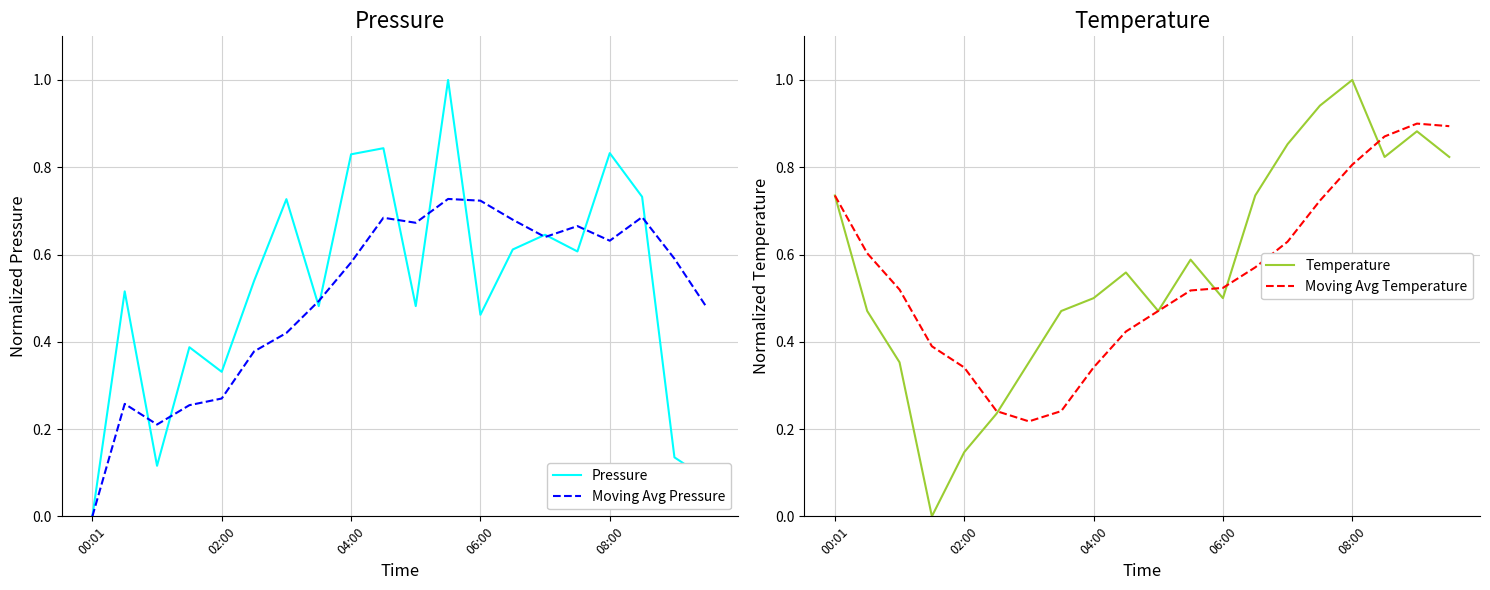

Reading right to left, extract all data points from this chart.

Pressure: 0.1	0.1	0.7	0.8	0.6	0.6	0.6	0.5	1.0	0.5	0.8	0.8	0.5	0.7	0.5	0.3	0.4	0.1	0.5	0.0
Moving Avg Pressure: 0.5	0.6	0.7	0.6	0.7	0.6	0.7	0.7	0.7	0.7	0.7	0.6	0.5	0.4	0.4	0.3	0.3	0.2	0.3	0.0
Temperature: 0.8	0.9	0.8	1.0	0.9	0.9	0.7	0.5	0.6	0.5	0.6	0.5	0.5	0.4	0.2	0.1	0.0	0.4	0.5	0.7
Moving Avg Temperature: 0.9	0.9	0.9	0.8	0.7	0.6	0.6	0.5	0.5	0.5	0.4	0.3	0.2	0.2	0.2	0.3	0.4	0.5	0.6	0.7